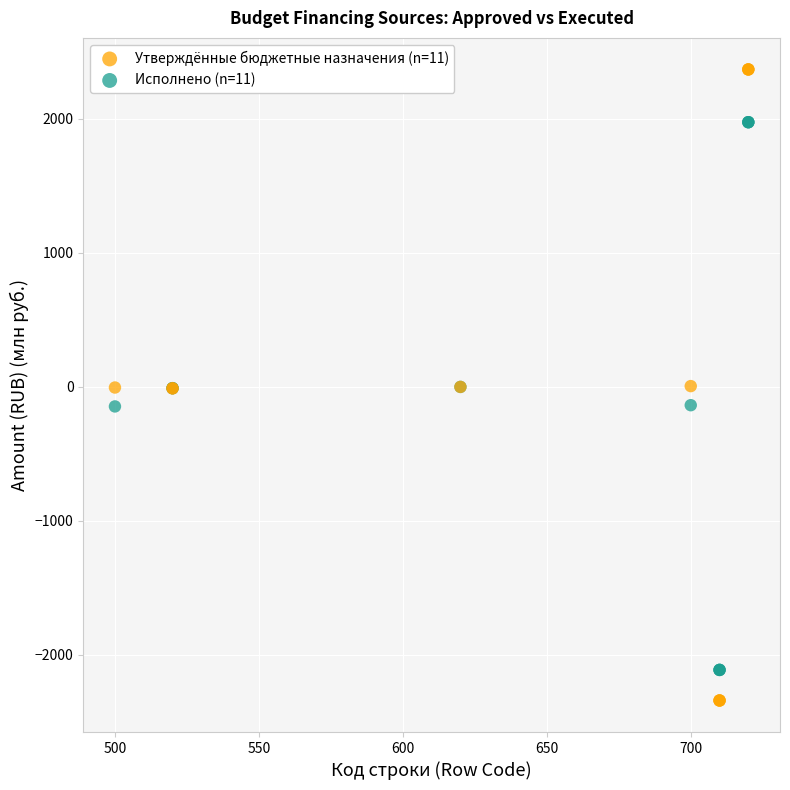

Which series has the widest spread of Y values?

Утверждённые бюджетные назначения (n=11)